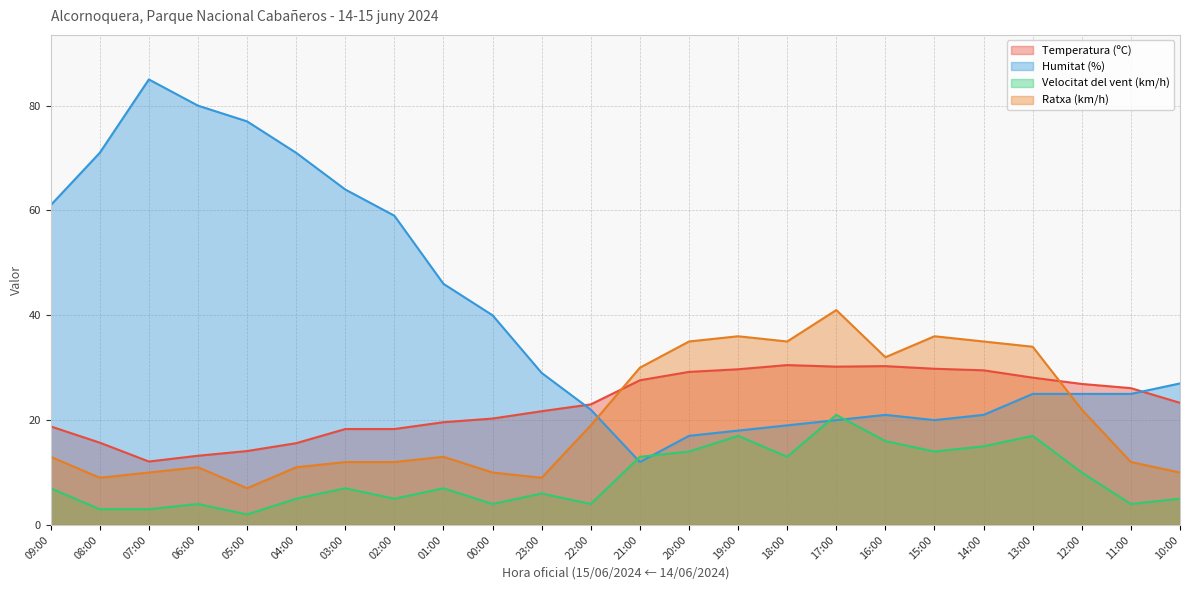

List the series in order of their peak value, lowest first.

Velocitat del vent (km/h), Temperatura (ºC), Ratxa (km/h), Humitat (%)